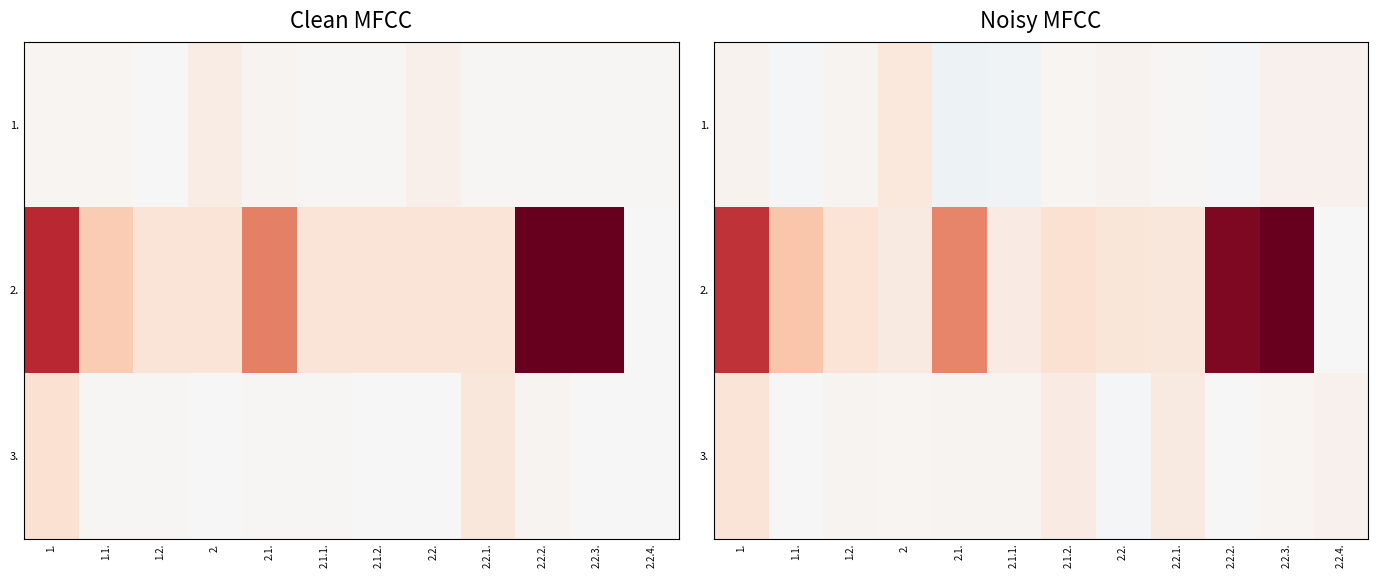

Between 2.2.3. and 2.2.2., which is larger?

2.2.3.